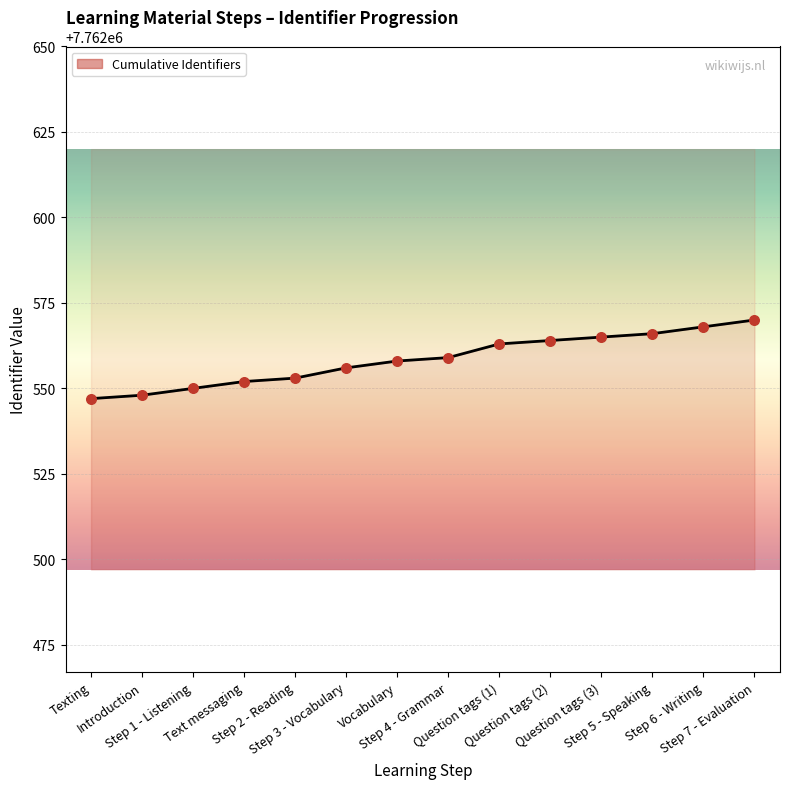

What is the change in value from Step 1 - Listening to Step 2 - Reading?

+3